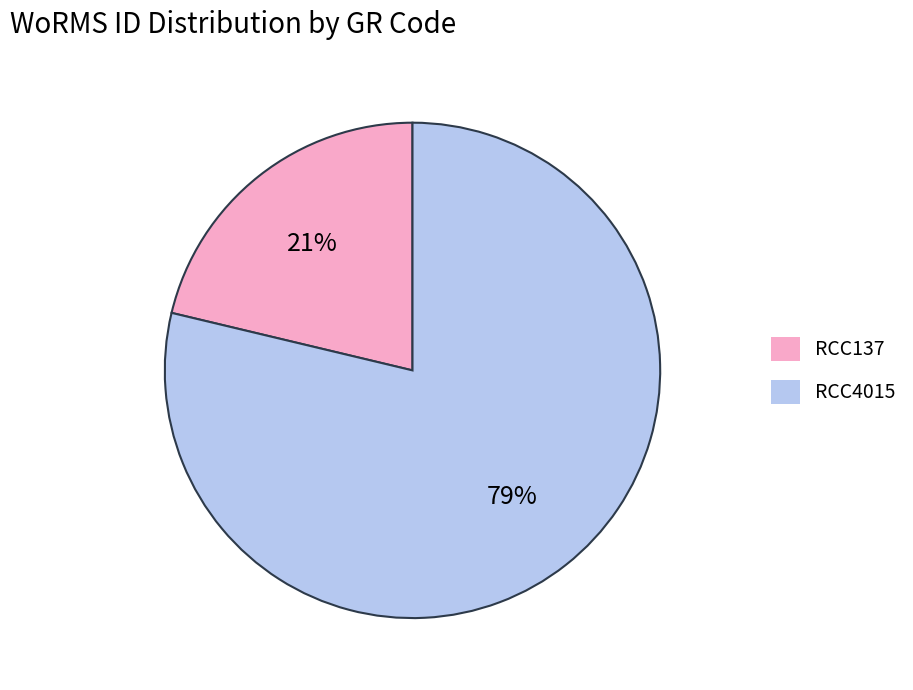

What percentage is the RCC4015 slice, to the nearest percent?

79%